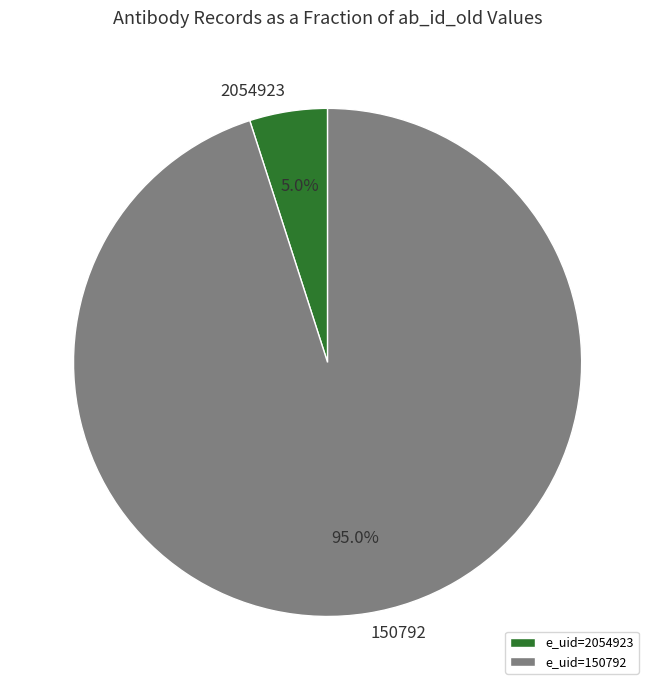

How much of the chart is everything except 150792?

5.0%